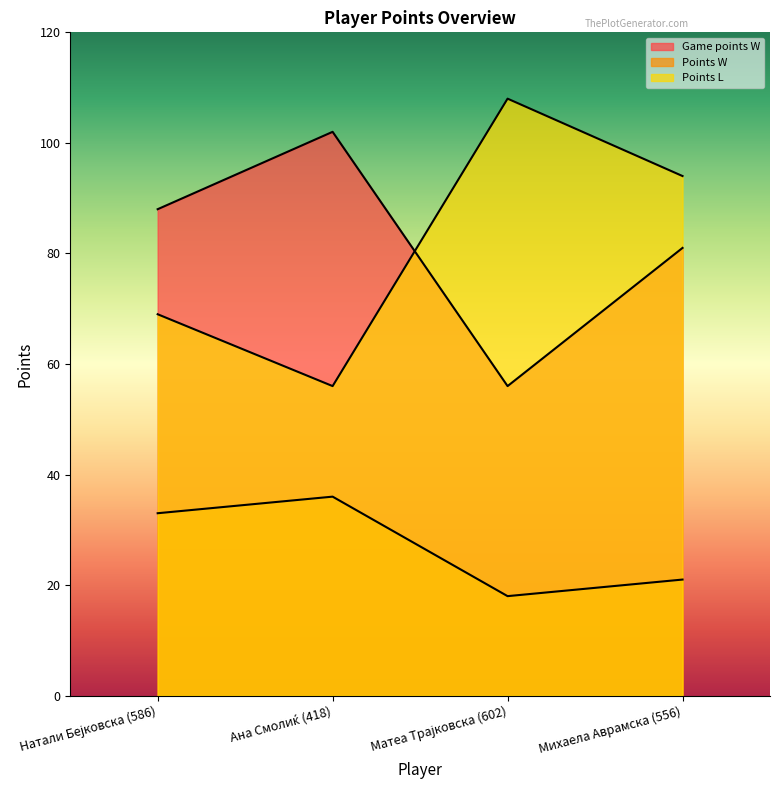

True or false: Points L and Points W intersect in this chart.

False